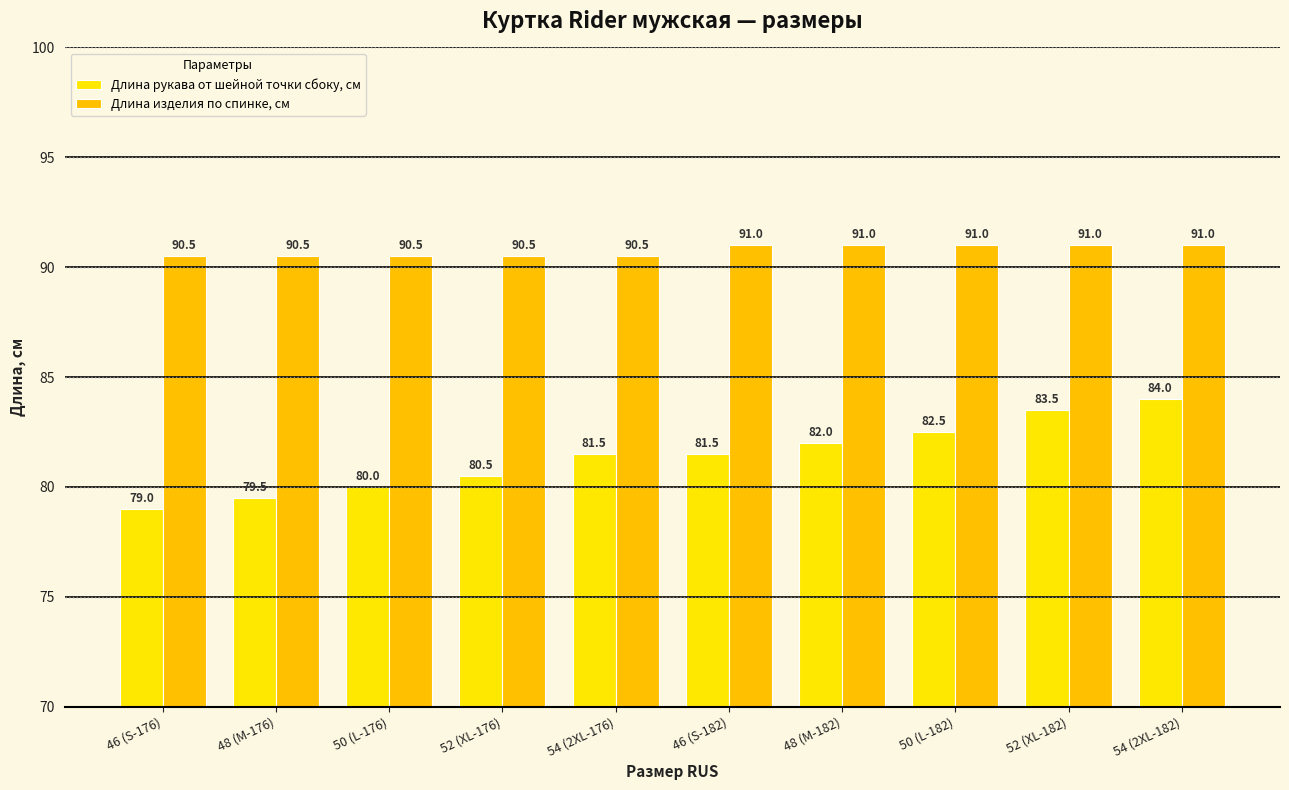

At which label is Длина рукава от шейной точки сбоку, см closest to 81?

52 (XL-176)